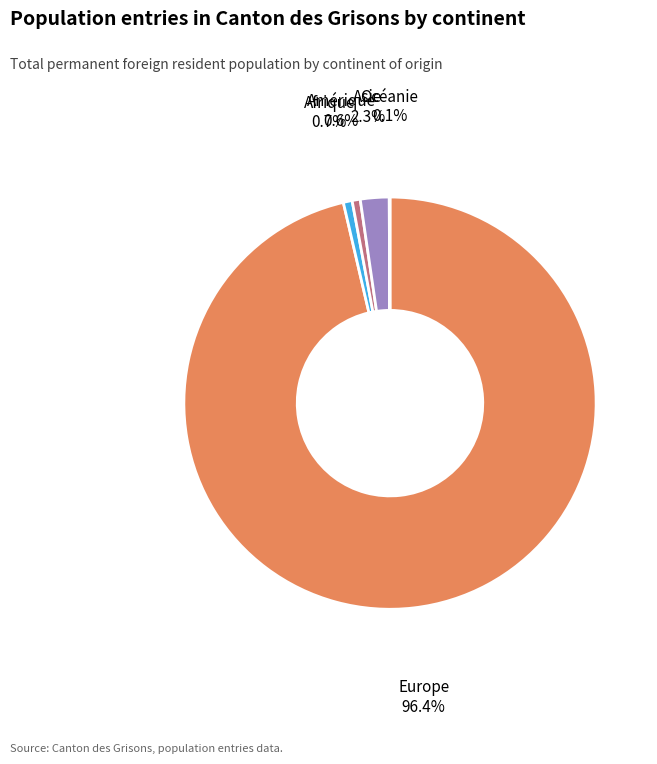

To the nearest percent, what is the difference between the largest and smallest slice percentages?

96%